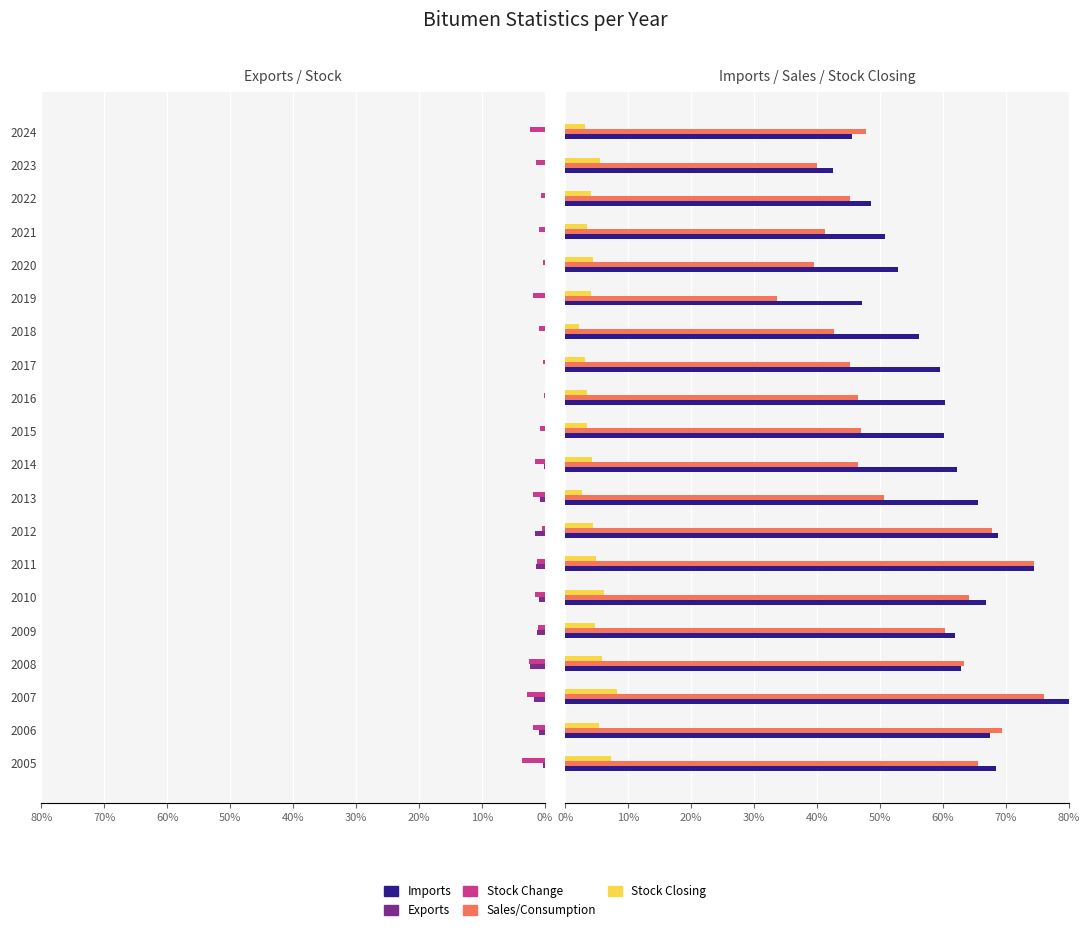

How many bars are there in each group?

5